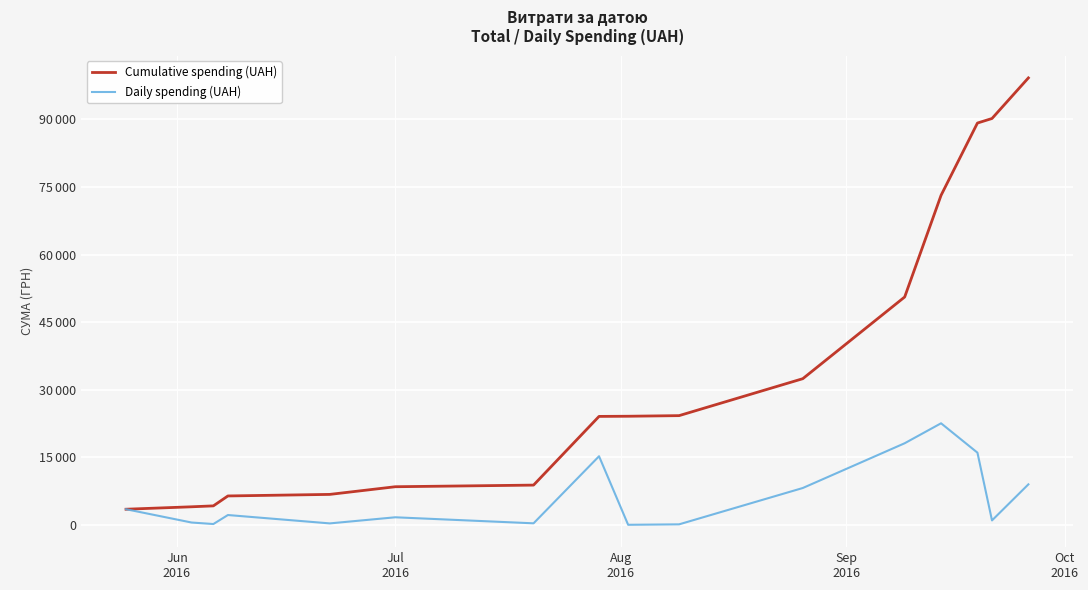

True or false: Cumulative spending (UAH) and Daily spending (UAH) intersect in this chart.

False